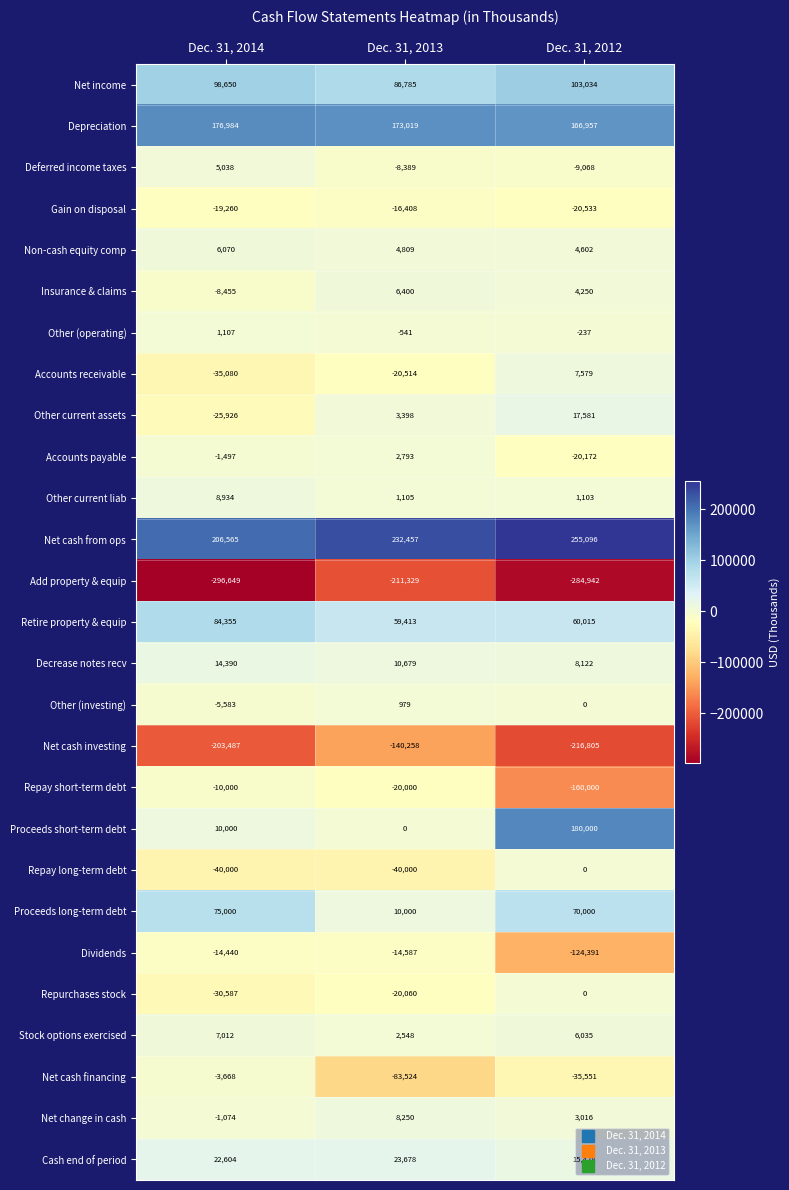

Which series has the widest spread of values?

Proceeds short-term debt